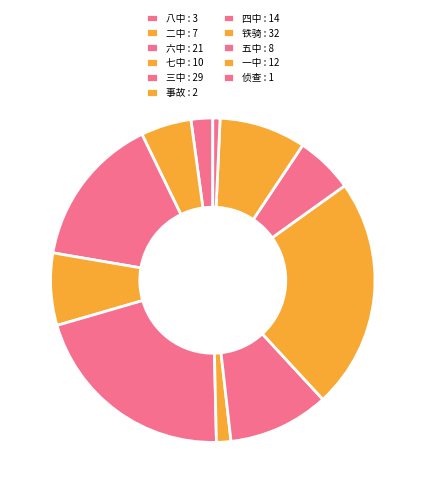

How many slices are in this pie chart?

11